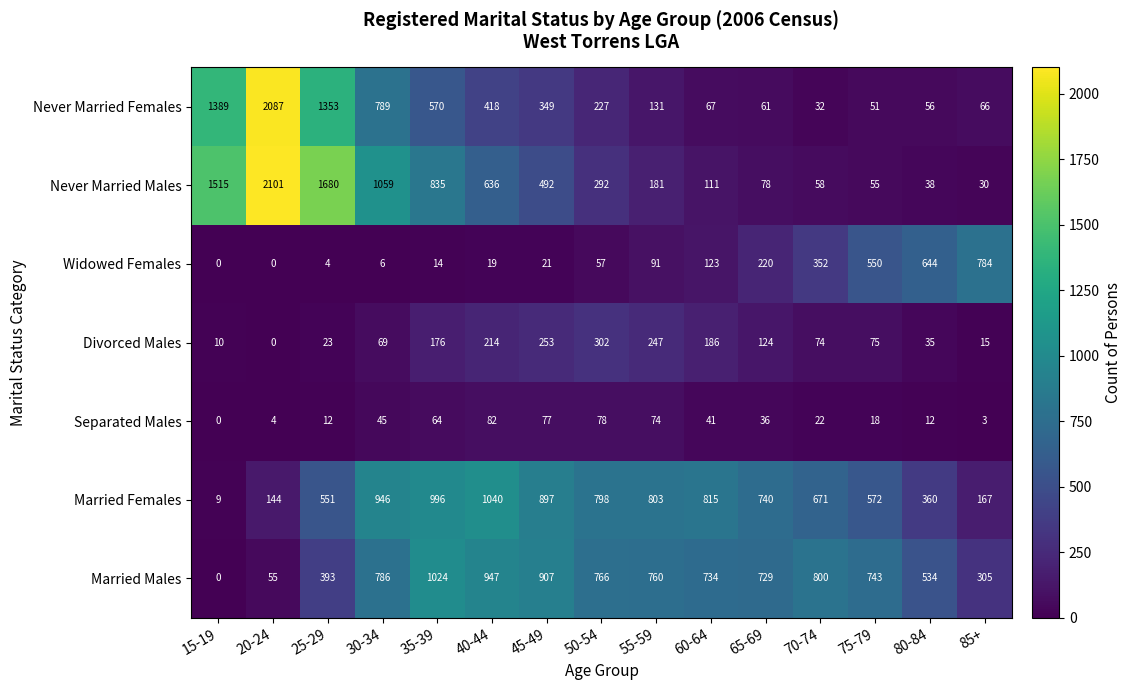

What is the maximum value shown in the chart?

2101